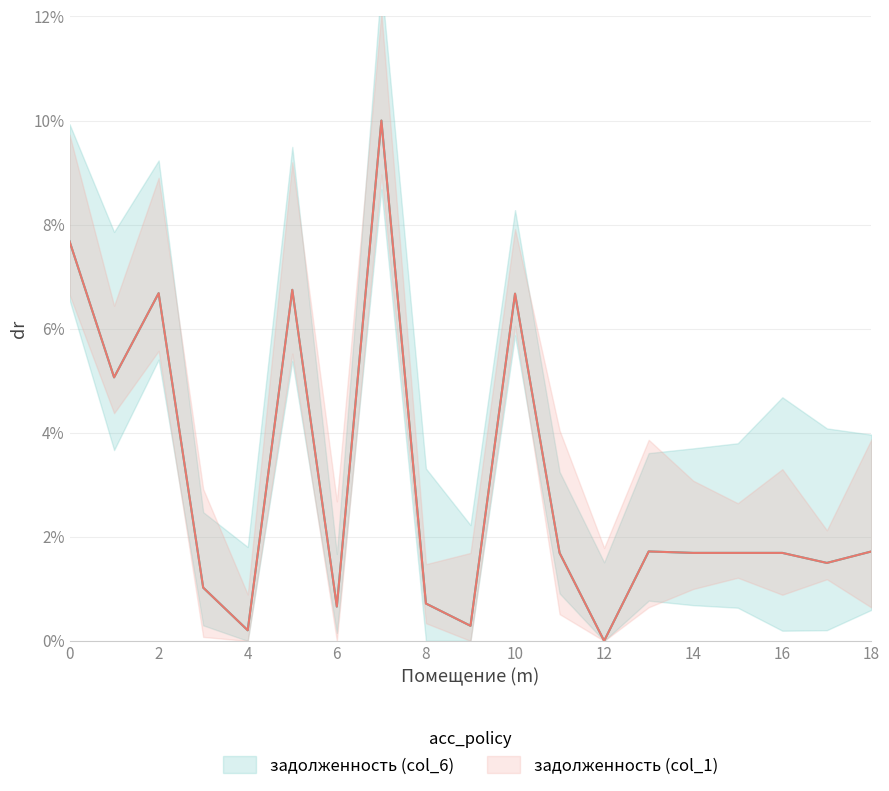

Reading left to right, what are all the values shown in this chart?

задолженность (col_1): 0.1	0.1	0.1	0.0	0.0	0.1	0.0	0.1	0.0	0.0	0.1	0.0	0.0	0.0	0.0	0.0	0.0	0.0	0.0
задолженность (col_6): 0.1	0.1	0.1	0.0	0.0	0.1	0.0	0.1	0.0	0.0	0.1	0.0	0.0	0.0	0.0	0.0	0.0	0.0	0.0